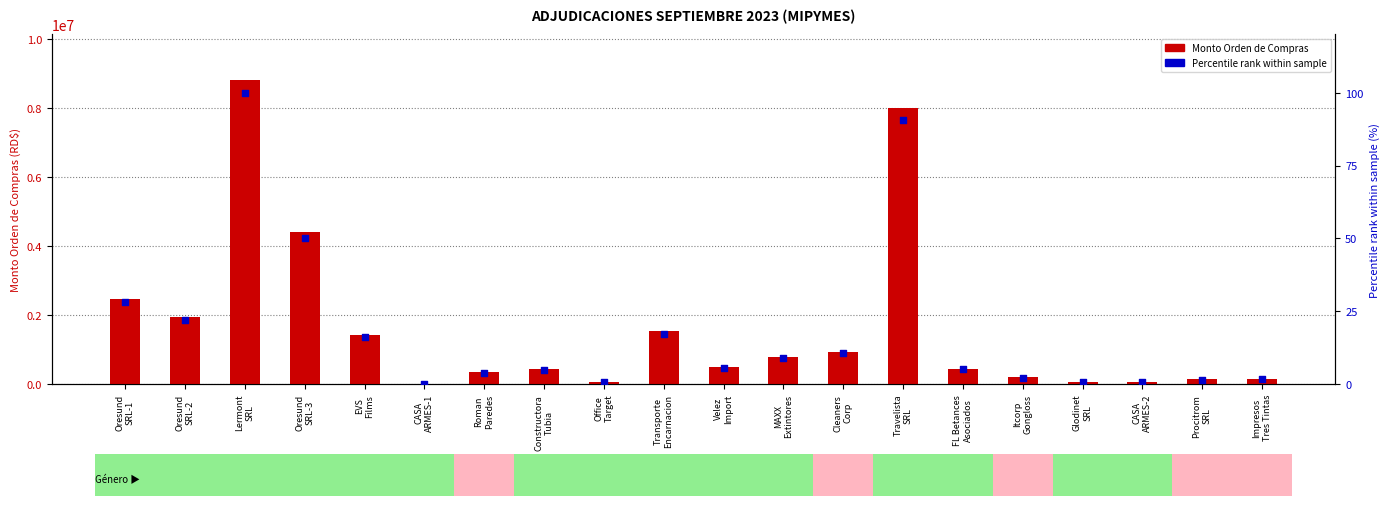

Which series reaches the minimum Y coordinate?

Percentile rank within sample